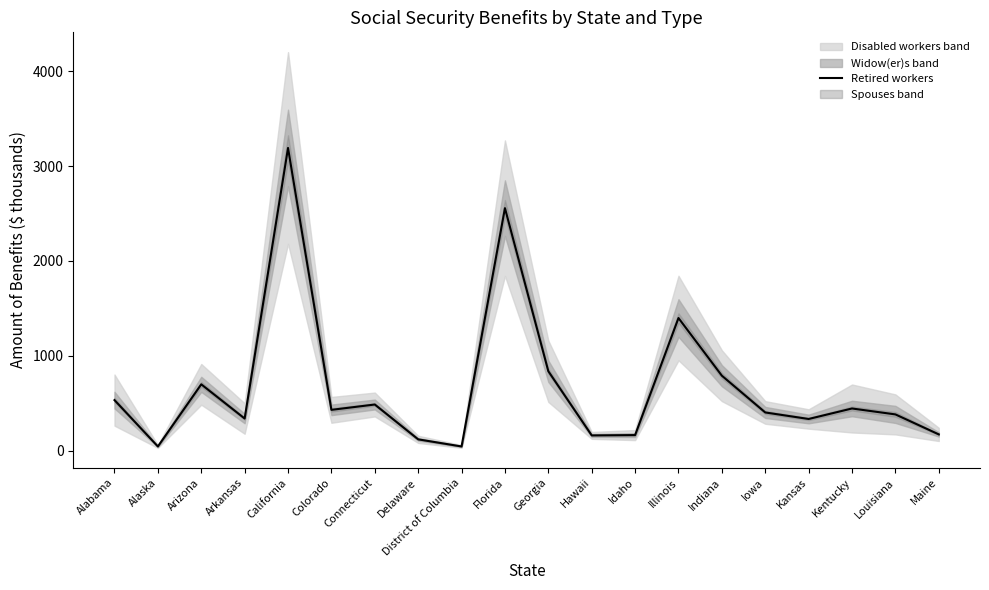

Reading left to right, list all the values displayed in this chart.

Alabama=532.2	Alaska=43.1	Arizona=698.5	Arkansas=337.9	California=3191.6	Colorado=429.4	Connecticut=485.8	Delaware=118.4	District of Columbia=43.3	Florida=2556.7	Georgia=836.7	Hawaii=159.9	Idaho=163.3	Illinois=1397.8	Indiana=789.6	Iowa=401.9	Kansas=333.2	Kentucky=443.8	Louisiana=381.4	Maine=170.5